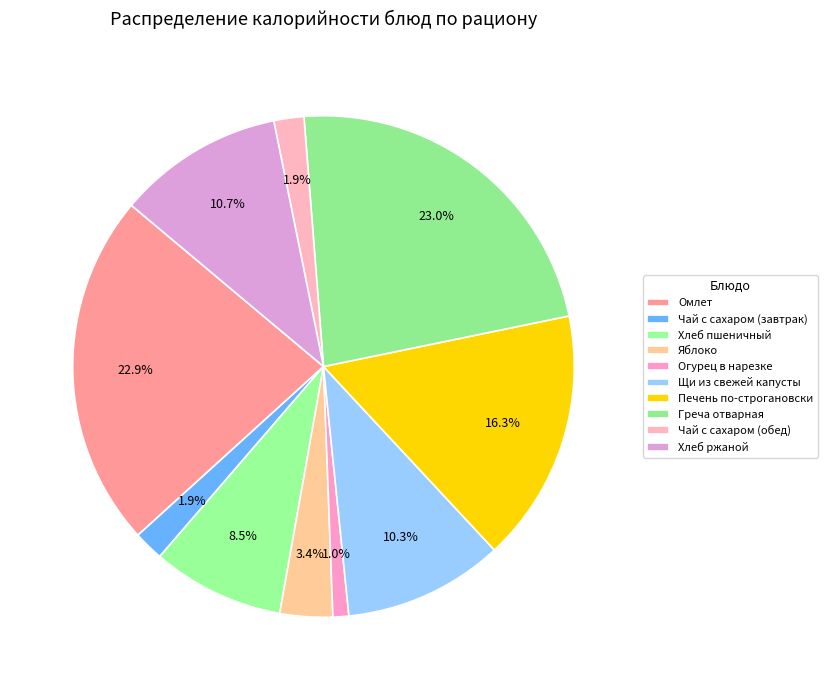

Which has a higher value, Чай с сахаром (обед) or Огурец в нарезке?

Чай с сахаром (обед)